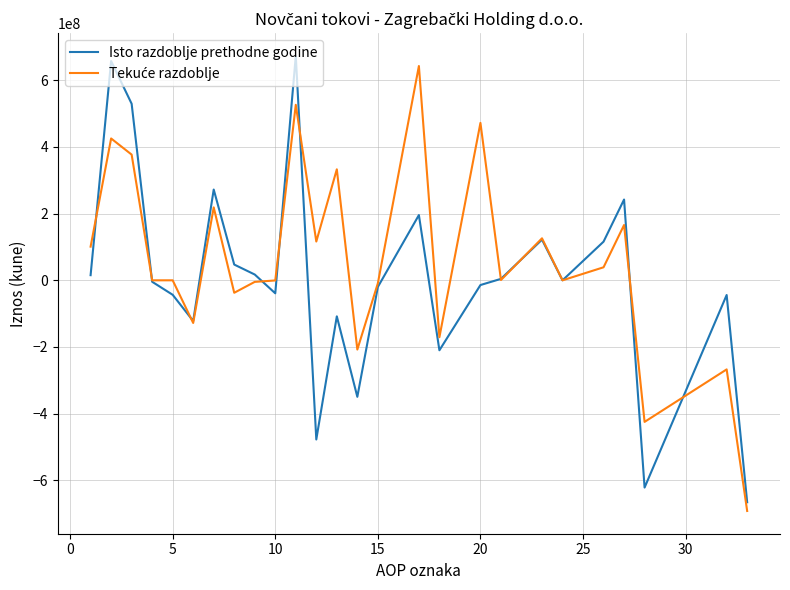

What is the minimum value for Isto razdoblje prethodne godine?

-665829700